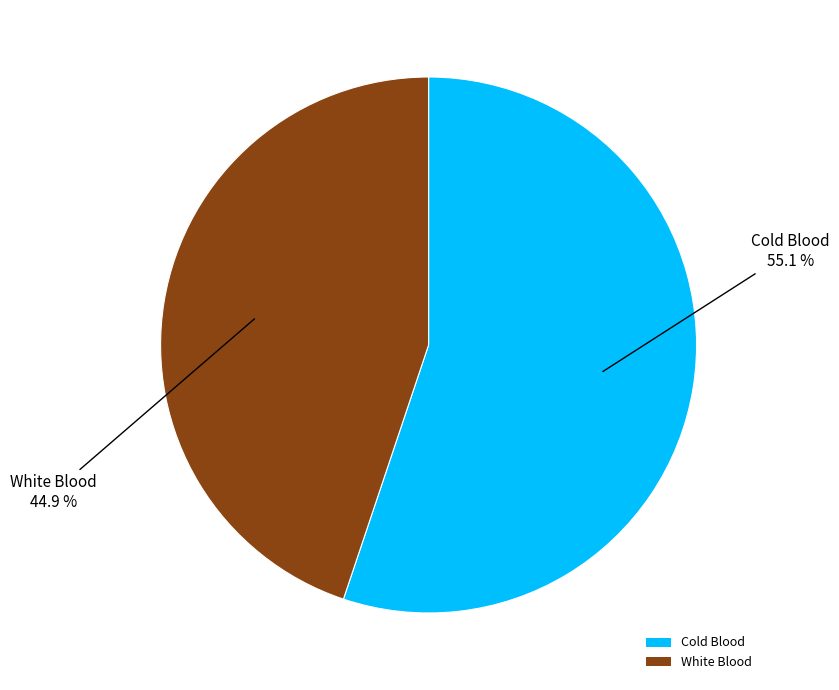

Is there any slice that represents more than half of the pie?

Yes